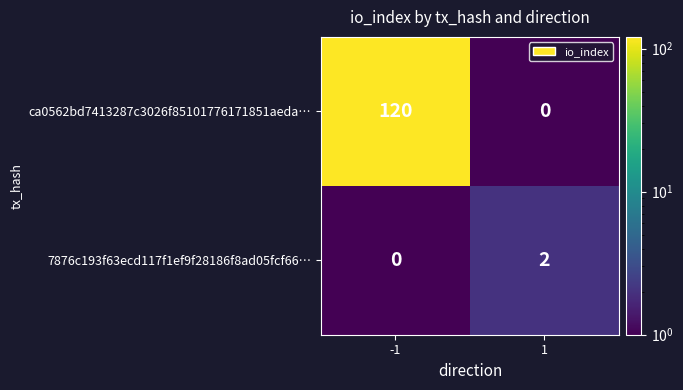

Reading left to right, what are all the values shown in this chart?

ca0562bd7413287c3026f85101776171851aeda…: 120	0
7876c193f63ecd117f1ef9f28186f8ad05fcf66…: 0	2